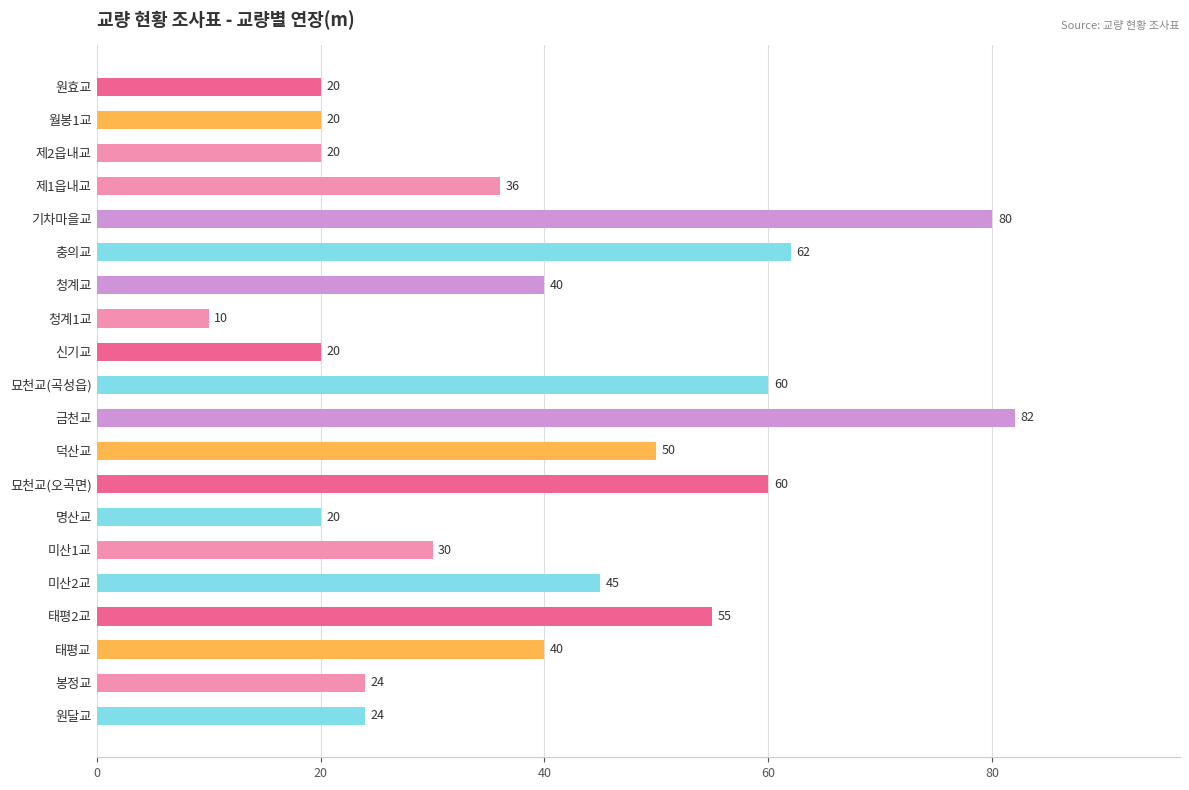

What is the change in value from 덕산교 to 미산1교?

-20